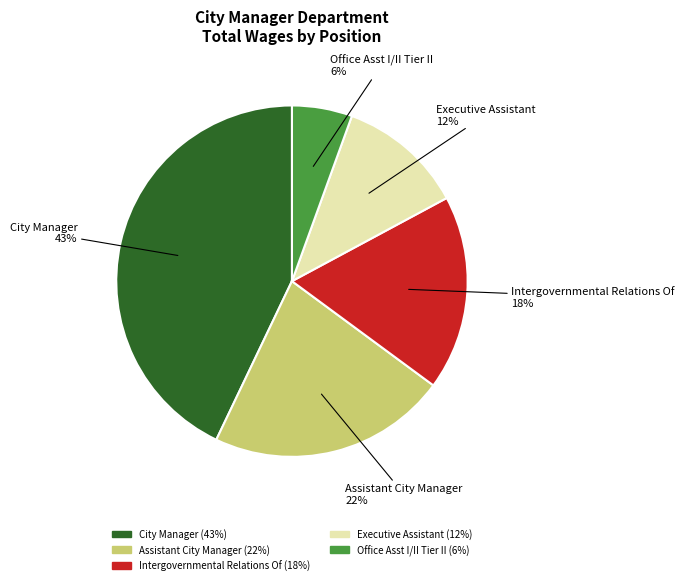

Is there a majority slice in this chart?

No